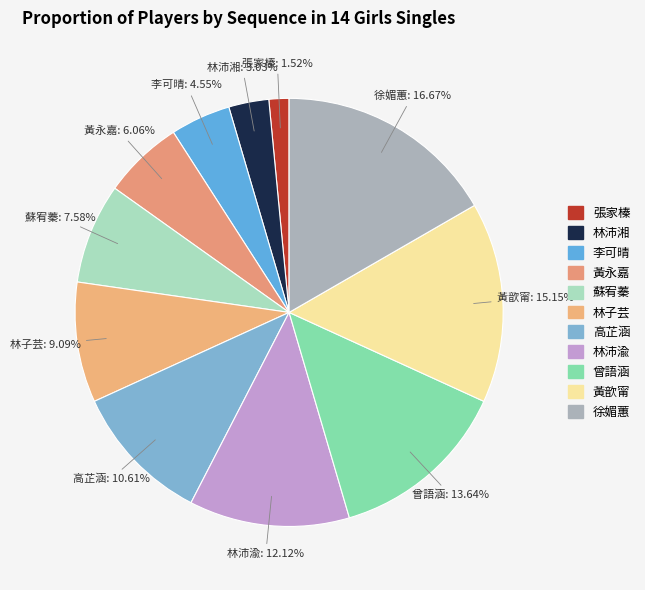

Rank the categories by value from lowest to highest.

張家榛, 林沛湘, 李可晴, 黃永嘉, 蘇宥蓁, 林子芸, 高芷涵, 林沛渝, 曾語涵, 黃歆甯, 徐媚蕙